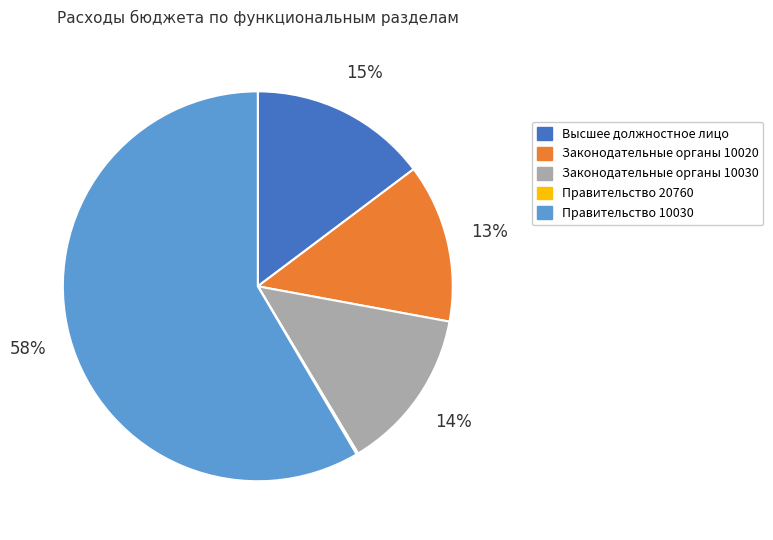

Does any single category account for the majority?

Yes